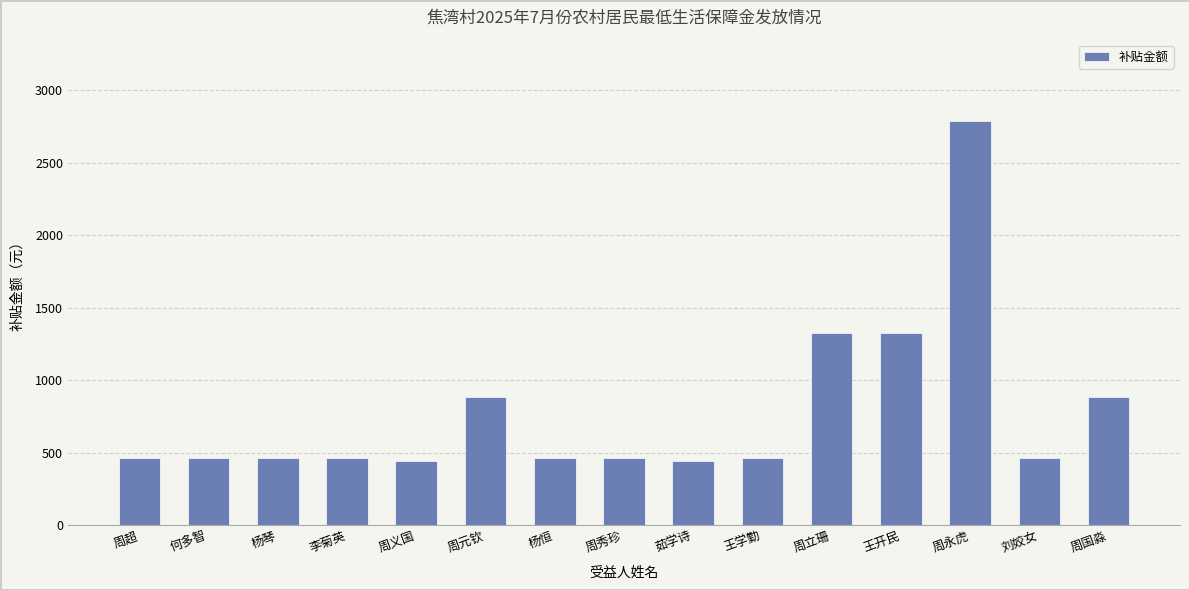

The value at 刘姣女 is 465. True or false?

True